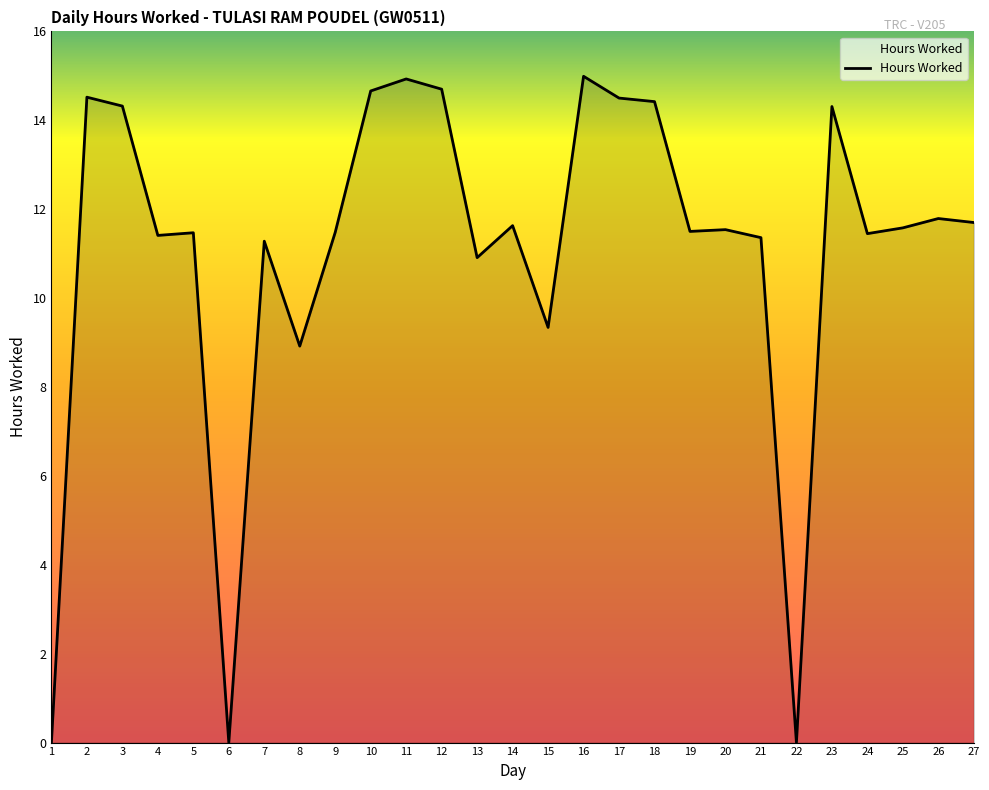

Which has a higher value, 15 or 11?

11